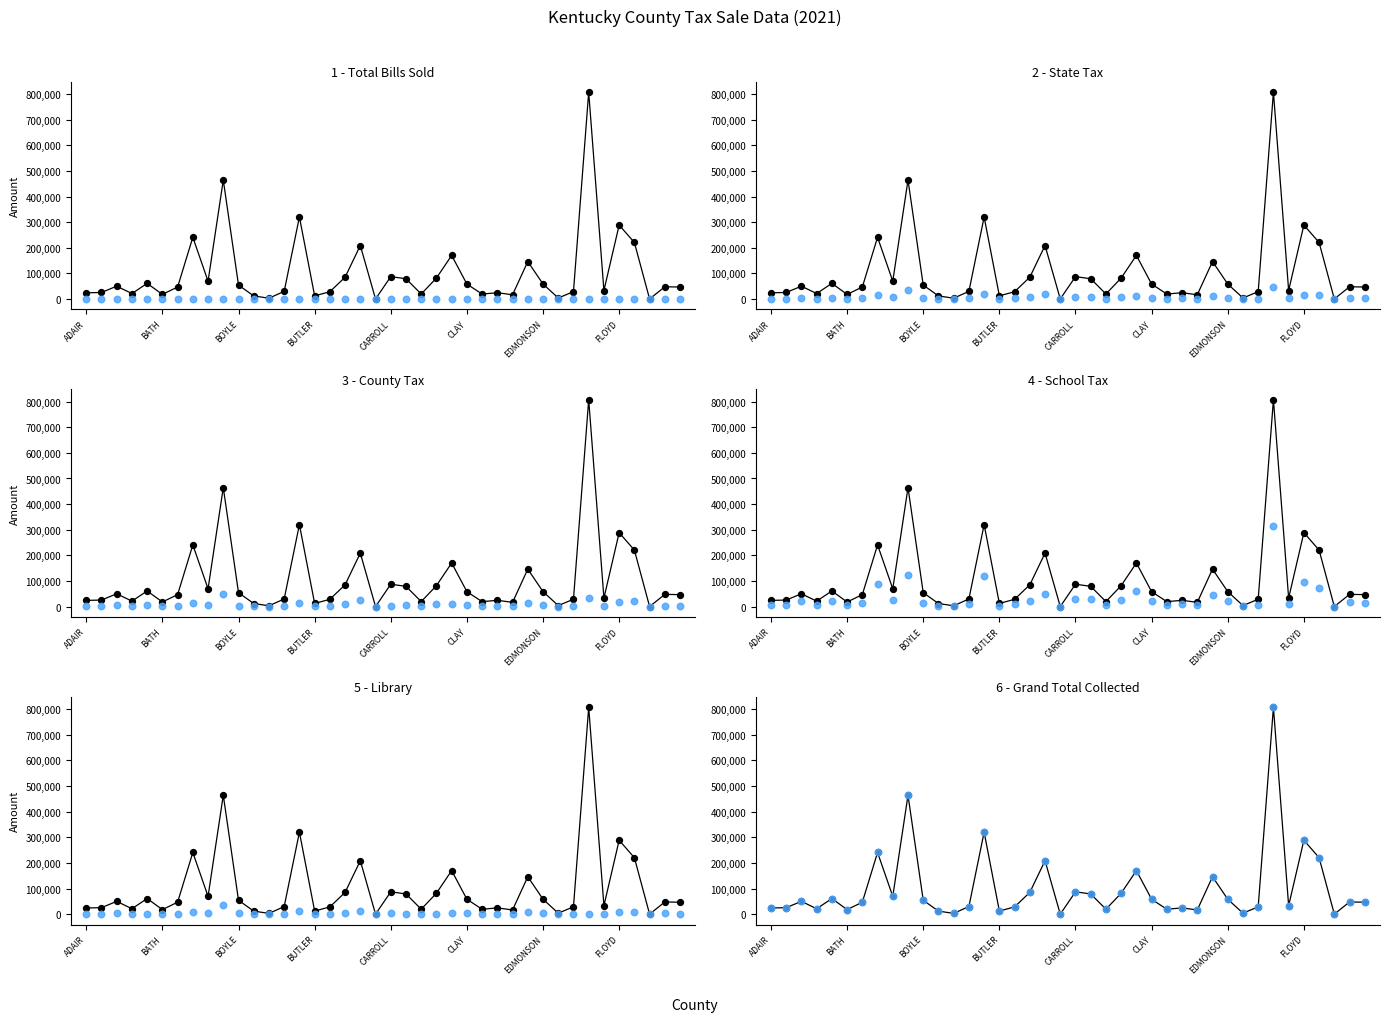

At how many categories does at least one series exceed 29004?

24